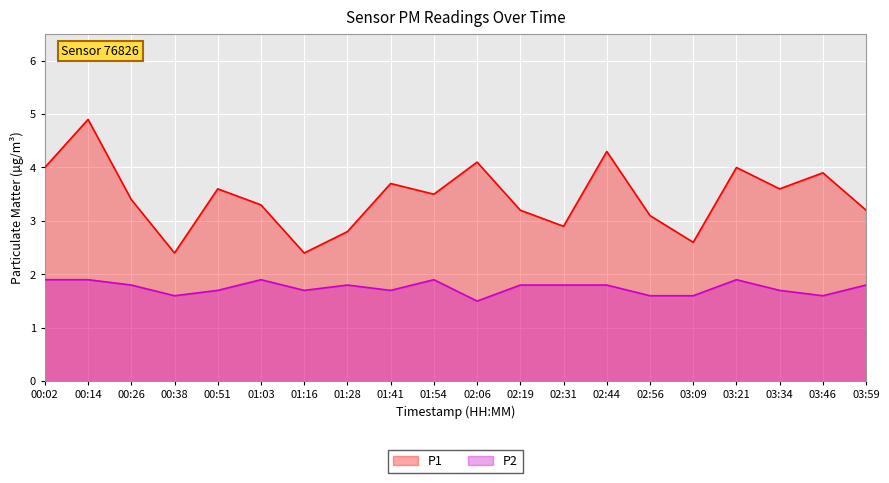

What is the label of the 16th point from the right?

00:51